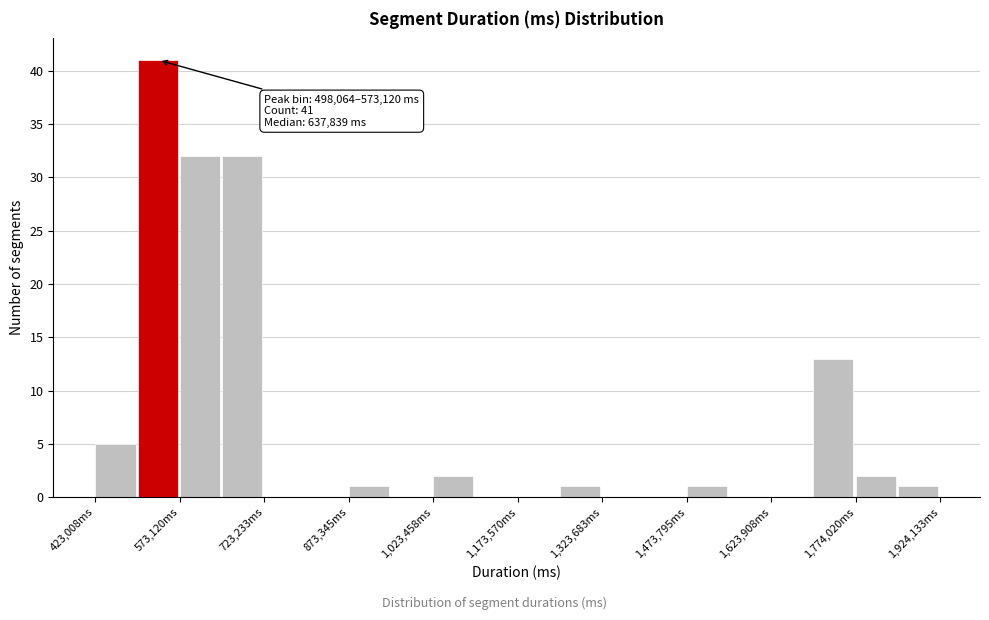

Around what value on the x-axis is the tallest bar? Give the approximate position of its centre, as read against the axis.

540000